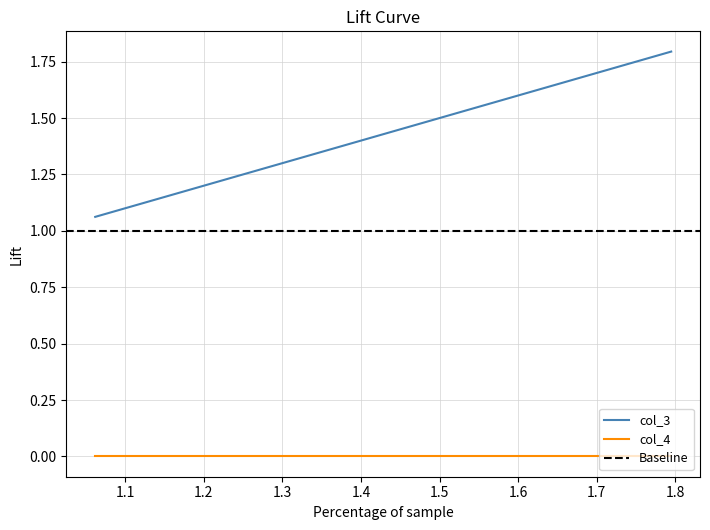

What is the maximum value for col_3?

1.8